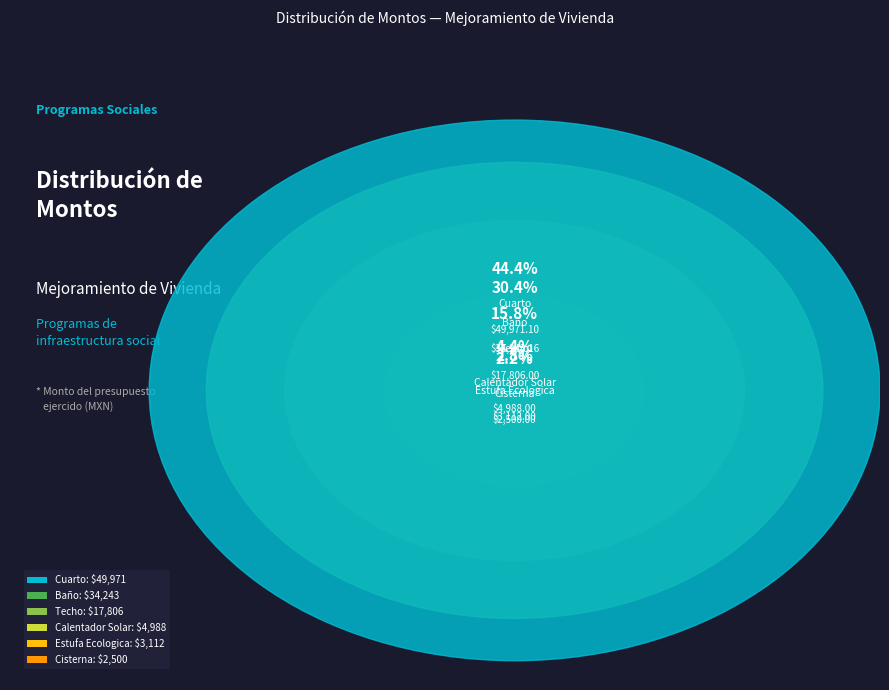

Is the sum of Cisterna and Techo greater than half?

No